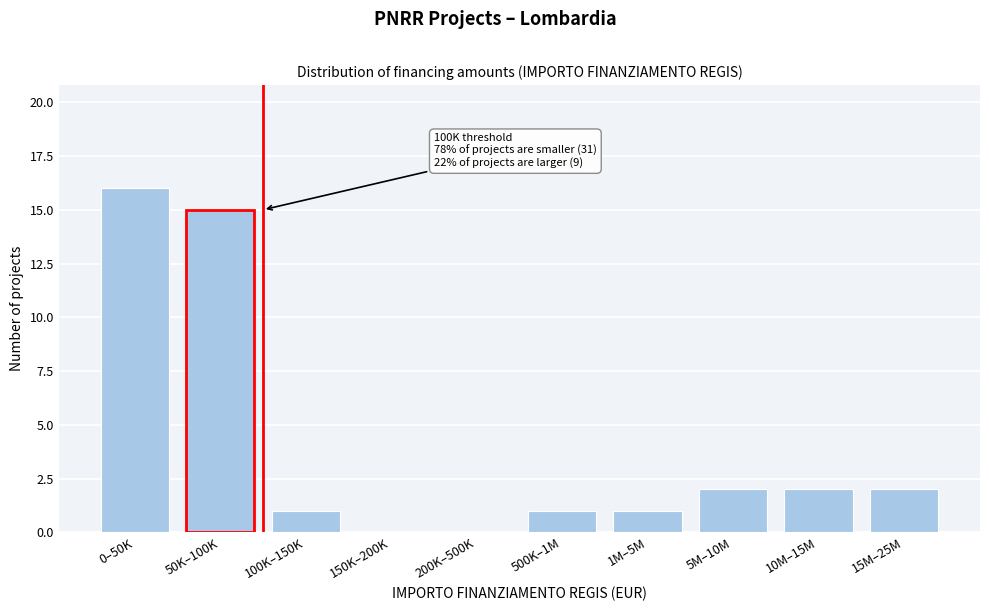

Reading left to right, what are all the values shown in this chart?

0–50K=16	50K–100K=15	100K–150K=1	150K–200K=0	200K–500K=0	500K–1M=1	1M–5M=1	5M–10M=2	10M–15M=2	15M–25M=2